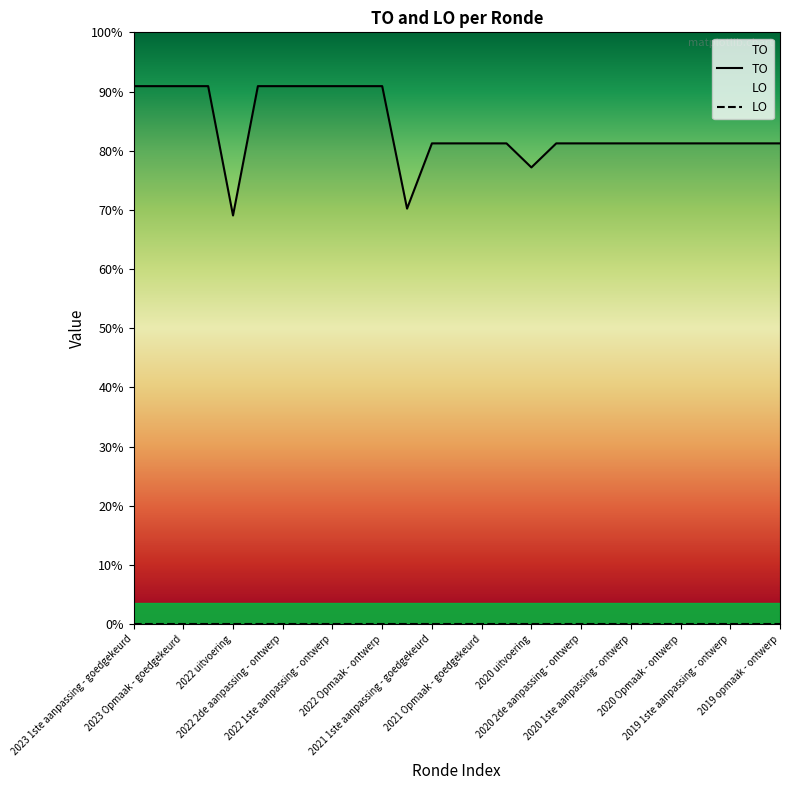

What is the difference between the maximum and second lowest values?

107